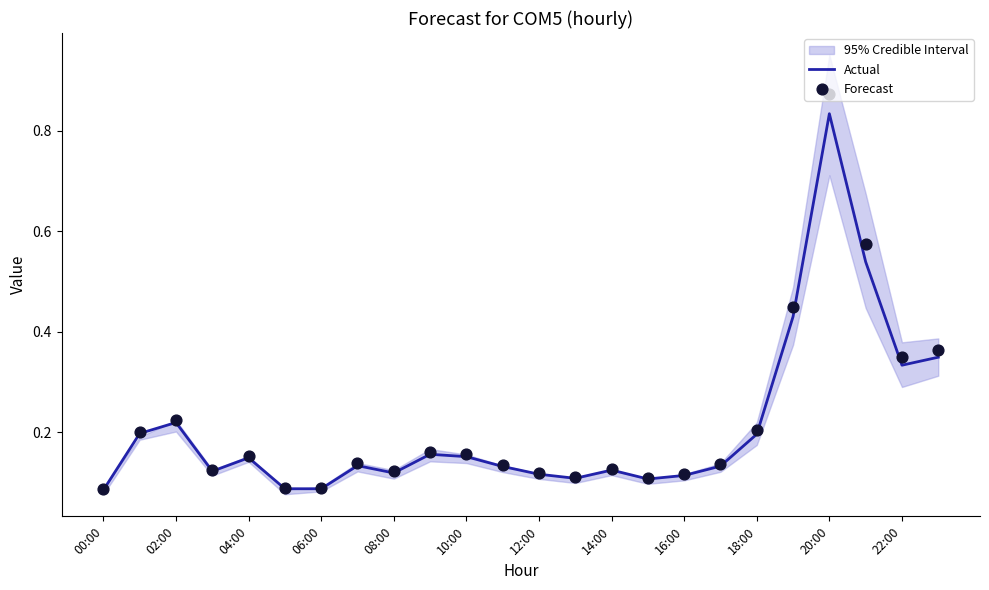

What are all the series names shown in the legend?

Actual, Forecast